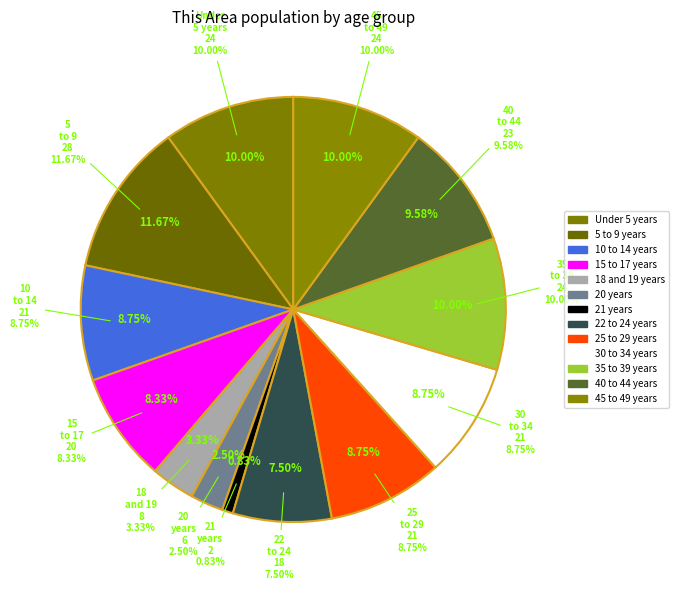

What portion of the pie excludes Under 5 years?

90.0%